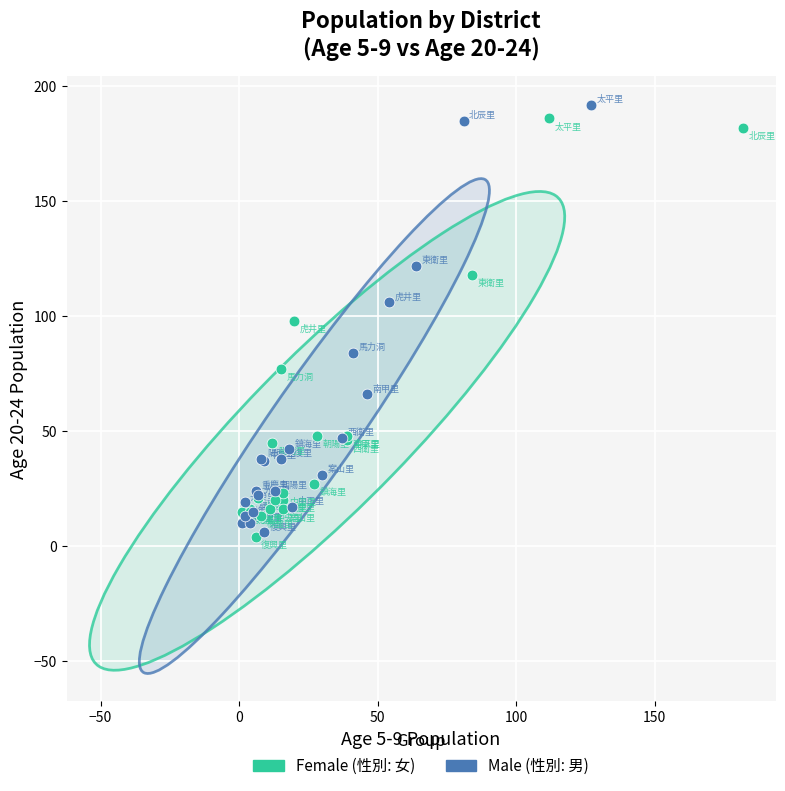

What are all the series names shown in the legend?

Female (性別: 女), Male (性別: 男)